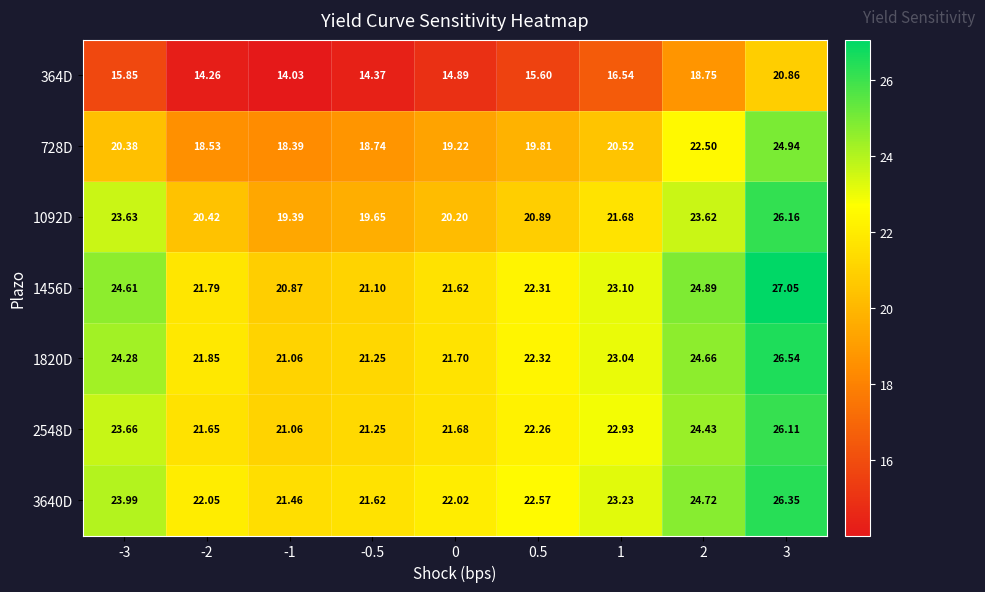

At which category is the sum across all series the highest?

3